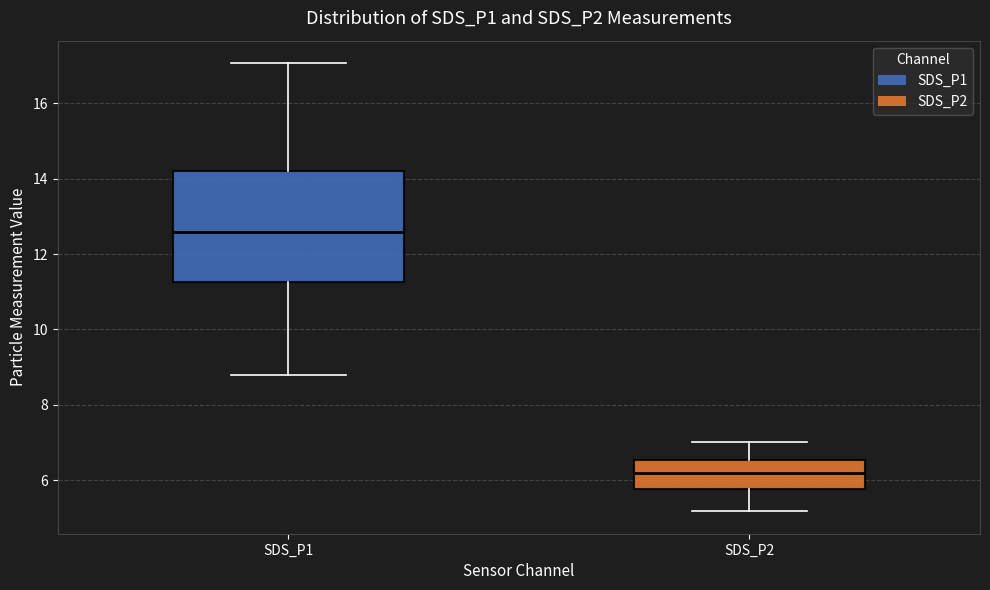

Where does the lower whisker of the box for SDS_P1 end on the y-axis? The values are not printed on the chart, so give them approximately, as read against the axis.

8.8